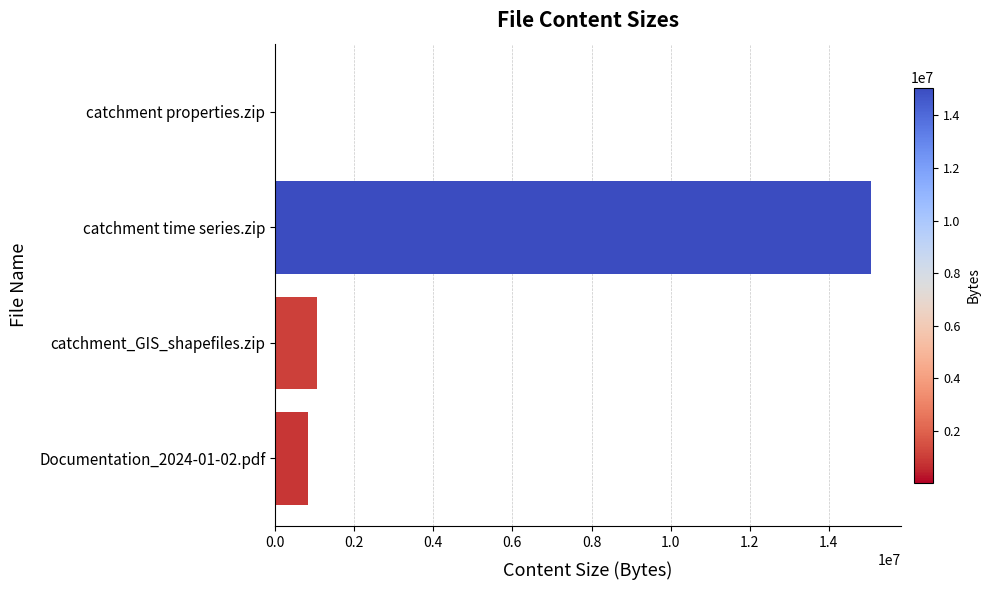

The chart shows a value of 1725364 at catchment_GIS_shapefiles.zip. True or false?

False